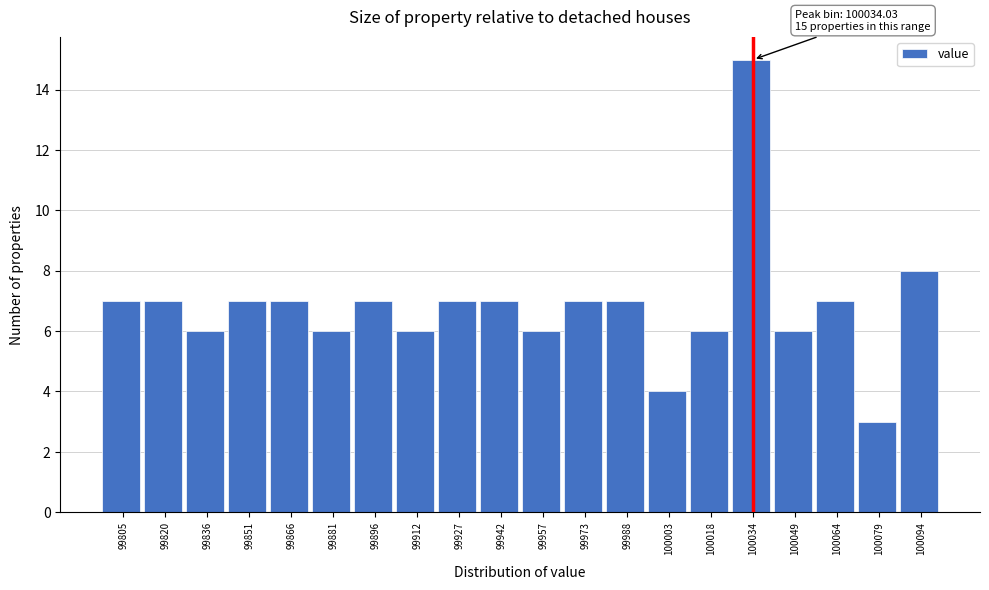

Reading left to right, what are all the values shown in this chart?

99805=7	99820=7	99836=6	99851=7	99866=7	99881=6	99896=7	99912=6	99927=7	99942=7	99957=6	99973=7	99988=7	100003=4	100018=6	100034=15	100049=6	100064=7	100079=3	100094=8